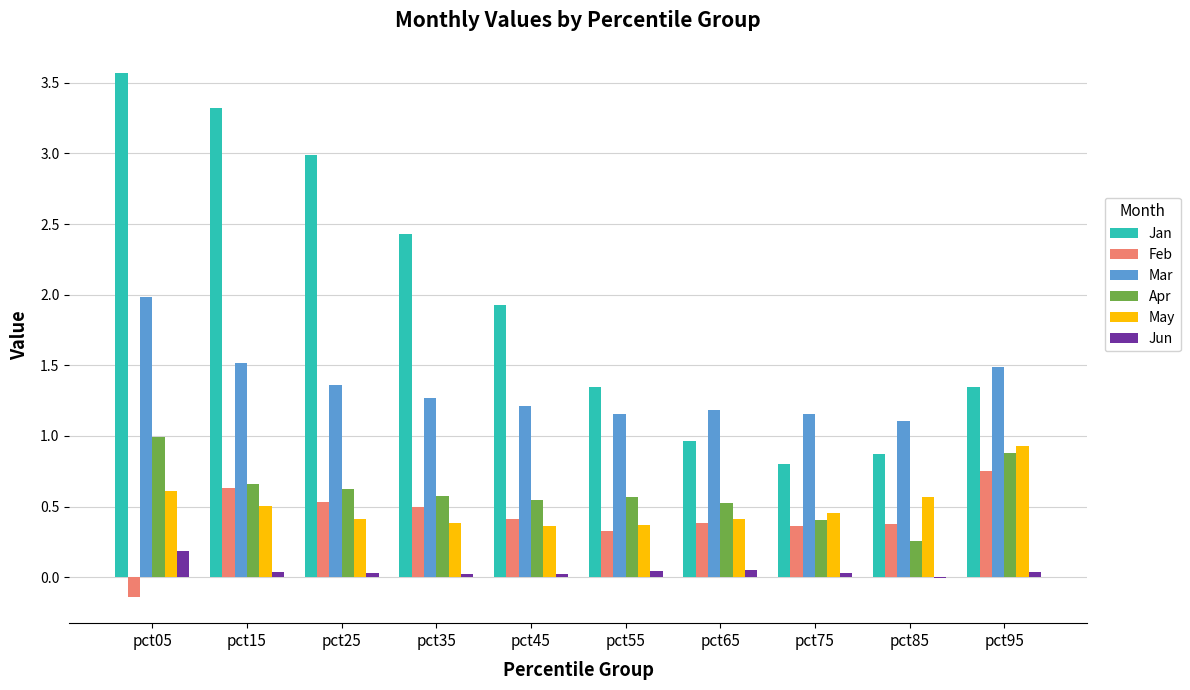

Which series has the largest range (max minus min)?

Jan